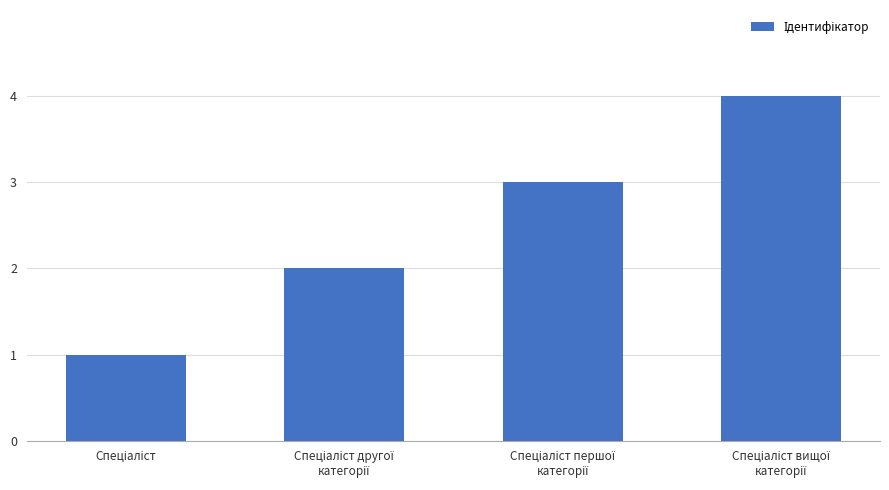

What is the sum of all values?

10